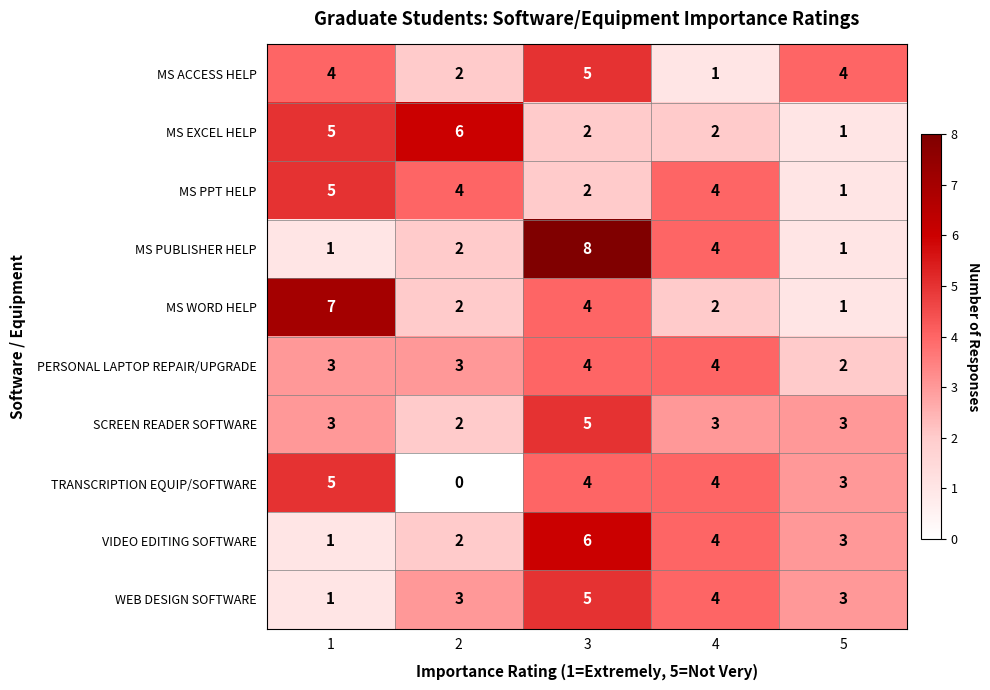

What is the spread (max minus min) of values at 3?

6